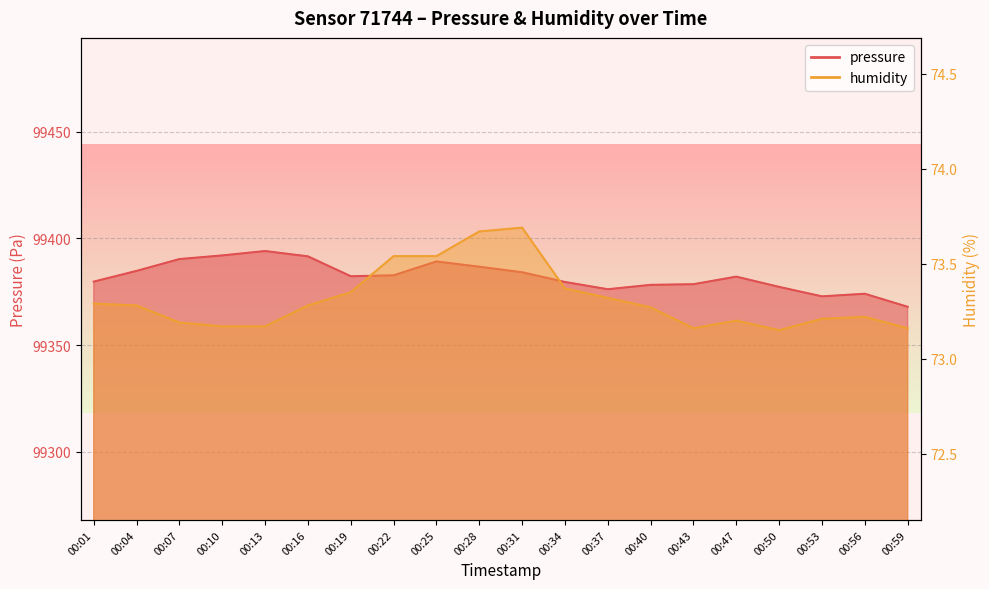

Which label corresponds to the smallest value in the chart?

00:50